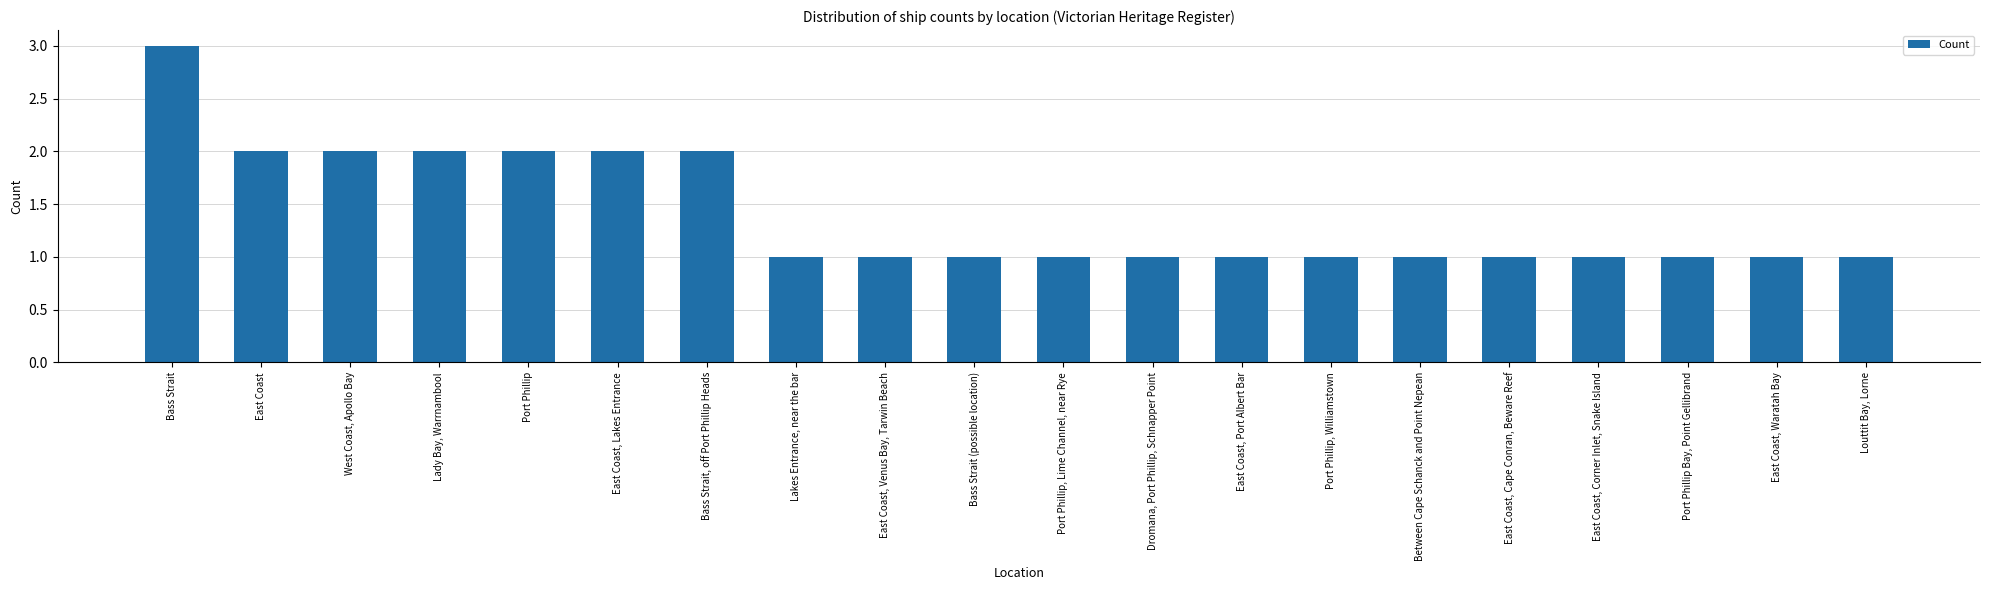

What position from the left is East Coast, Corner Inlet, Snake Island?

17